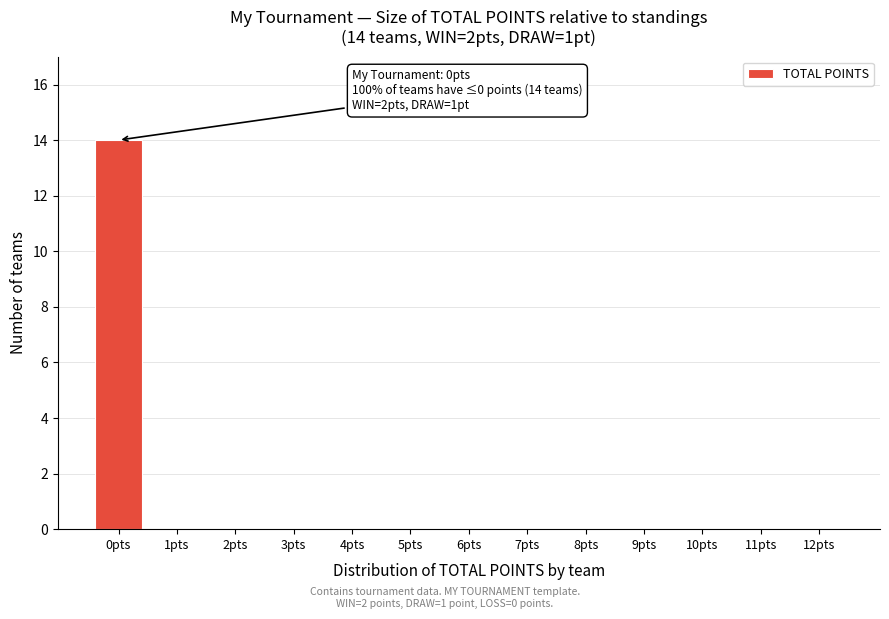

Reading left to right, extract all data points from this chart.

0pts=14	1pts=0	2pts=0	3pts=0	4pts=0	5pts=0	6pts=0	7pts=0	8pts=0	9pts=0	10pts=0	11pts=0	12pts=0